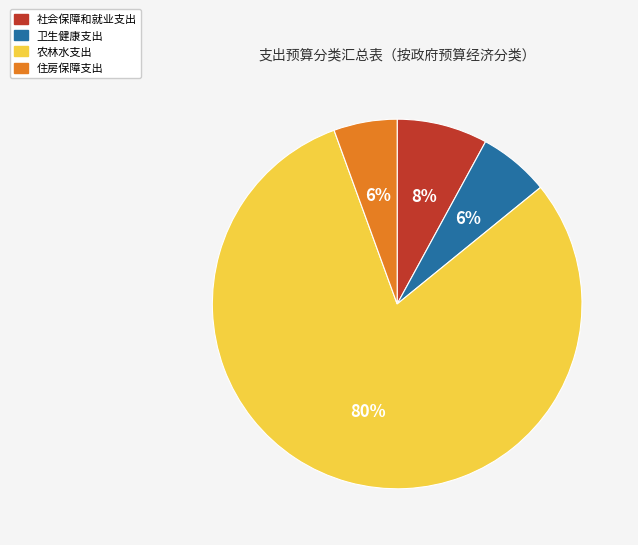

Count the number of slices in the pie.

4